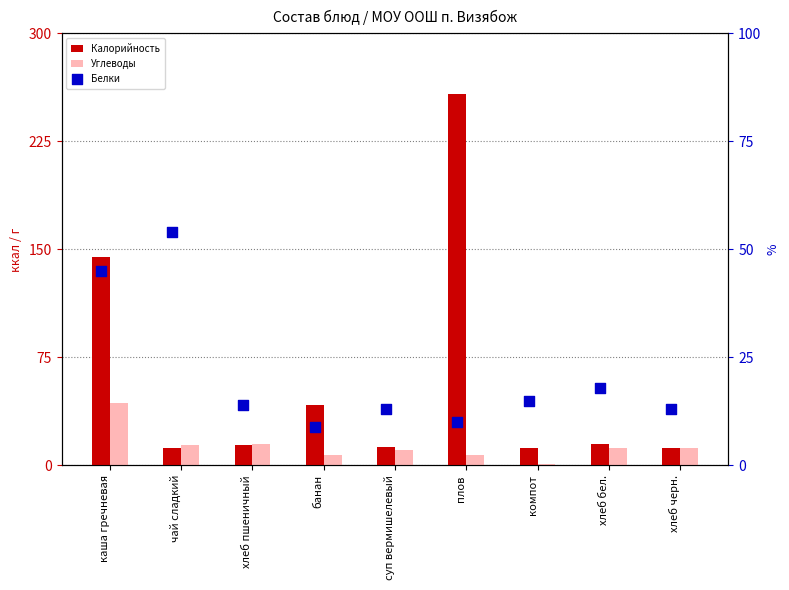

At which category is the sum across all series the highest?

плов